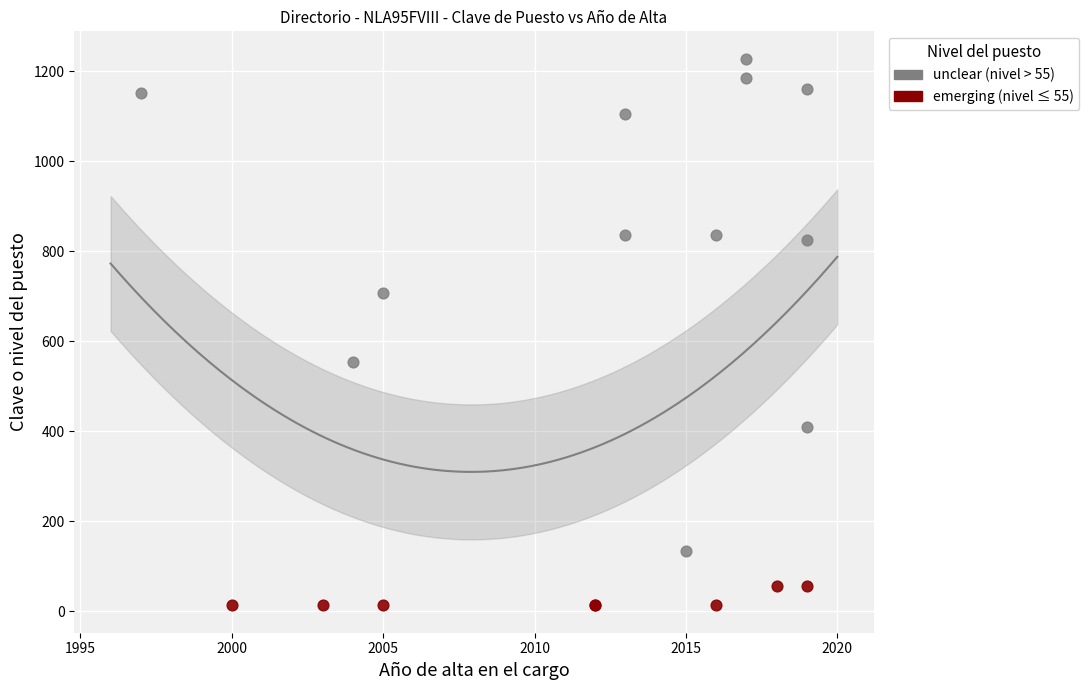

What are all the series names shown in the legend?

unclear (nivel > 55), emerging (nivel ≤ 55)